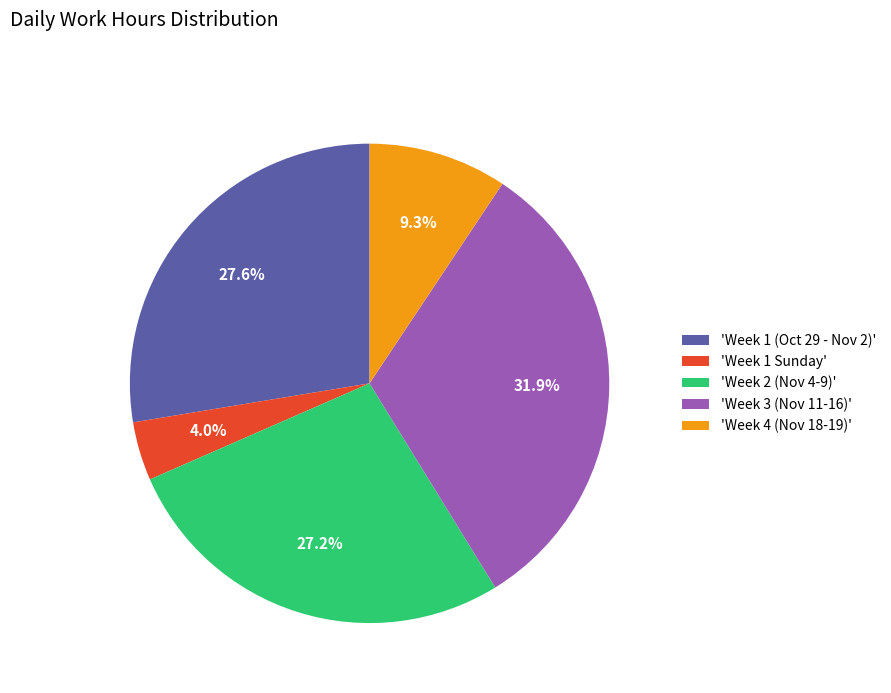

To the nearest percent, what is the difference between the largest and smallest slice percentages?

28%